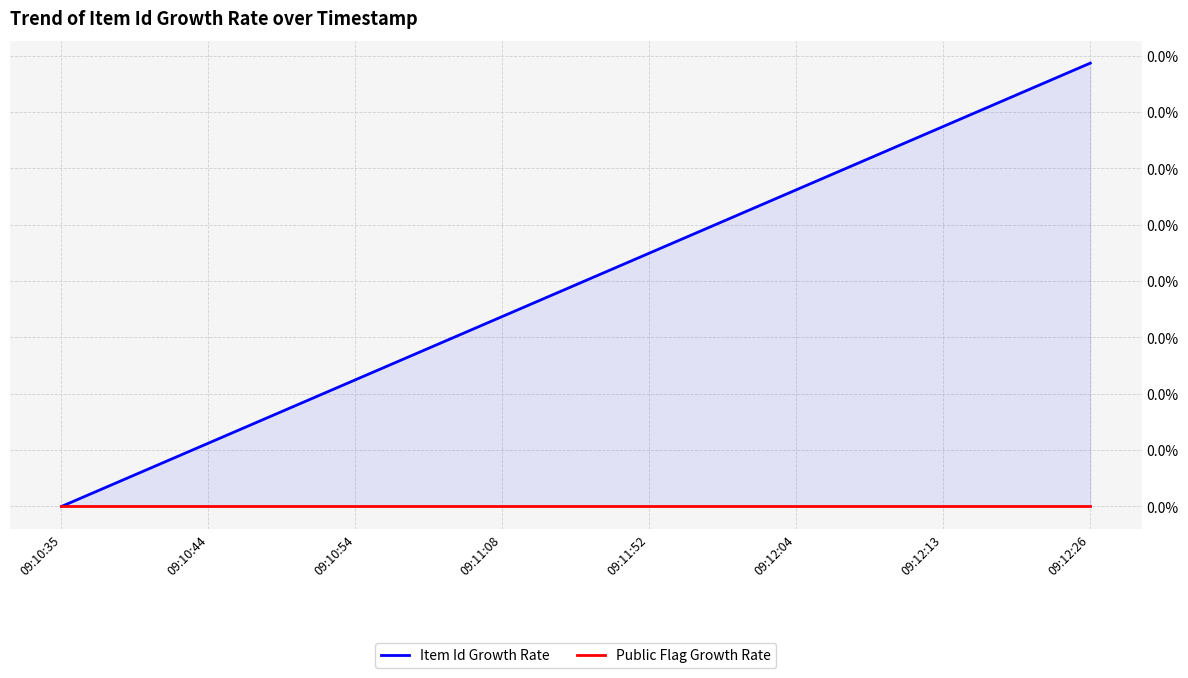

True or false: Item Id Growth Rate and Public Flag Growth Rate intersect in this chart.

False